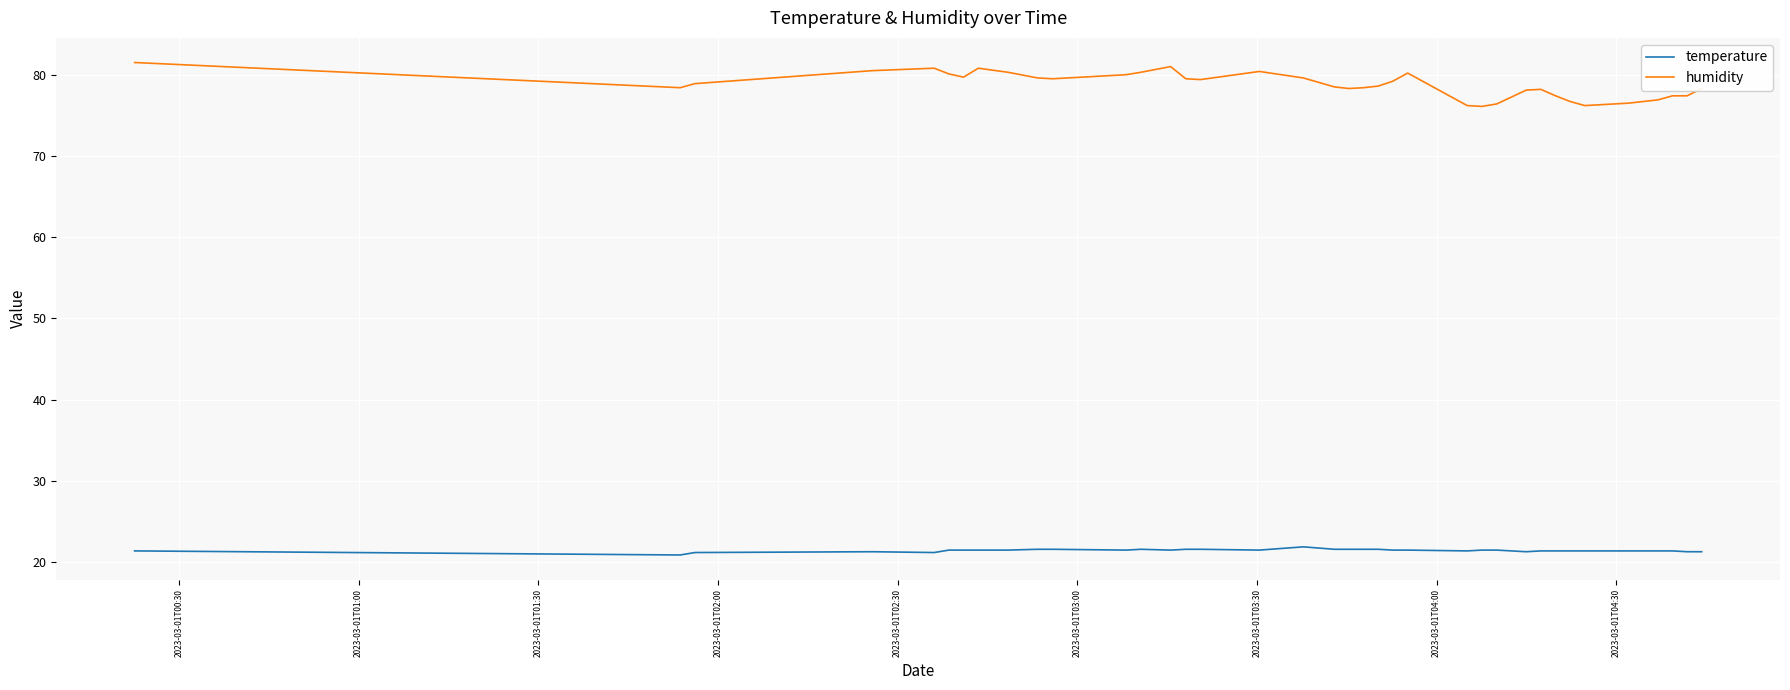

What is the maximum value for temperature?

21.9